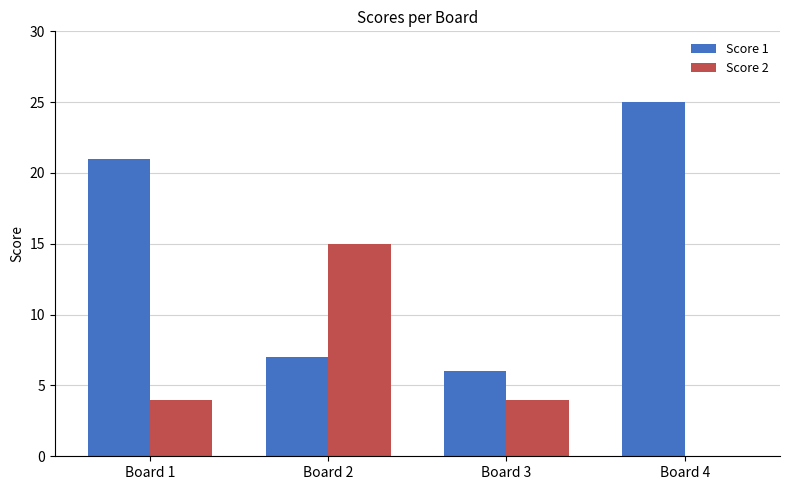

How many data points does each series have?

4